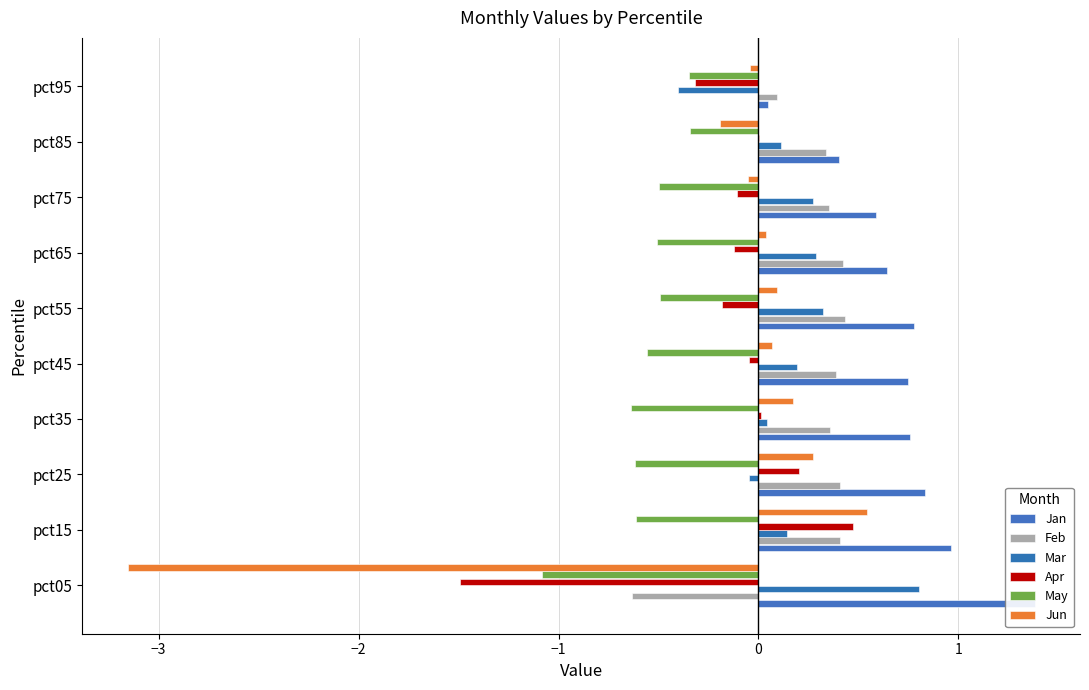

Which series has the largest total across all categories?

Jan